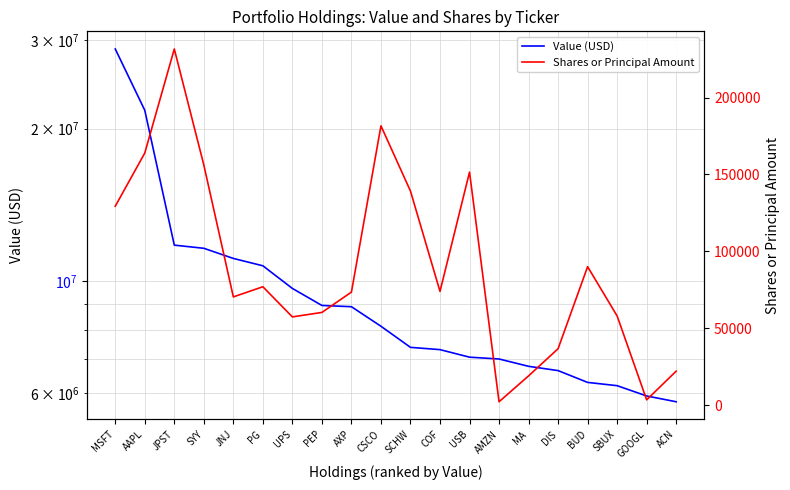

What is the difference between the Shares or Principal Amount values at SYY and GOOGL?

152788